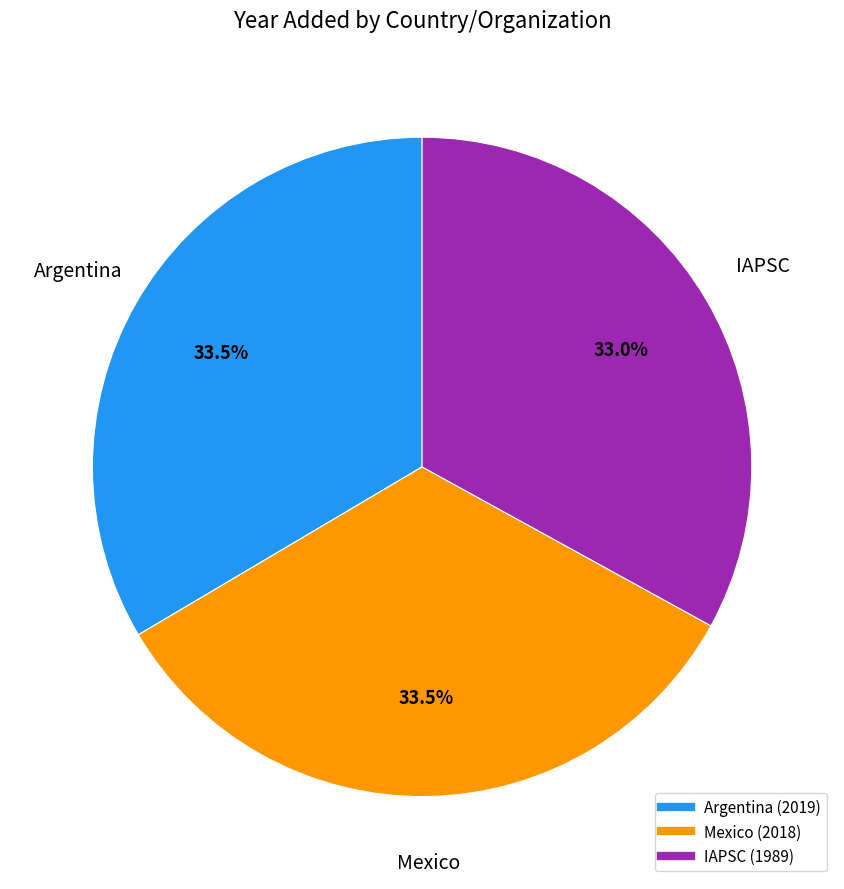

Does any single category account for the majority?

No